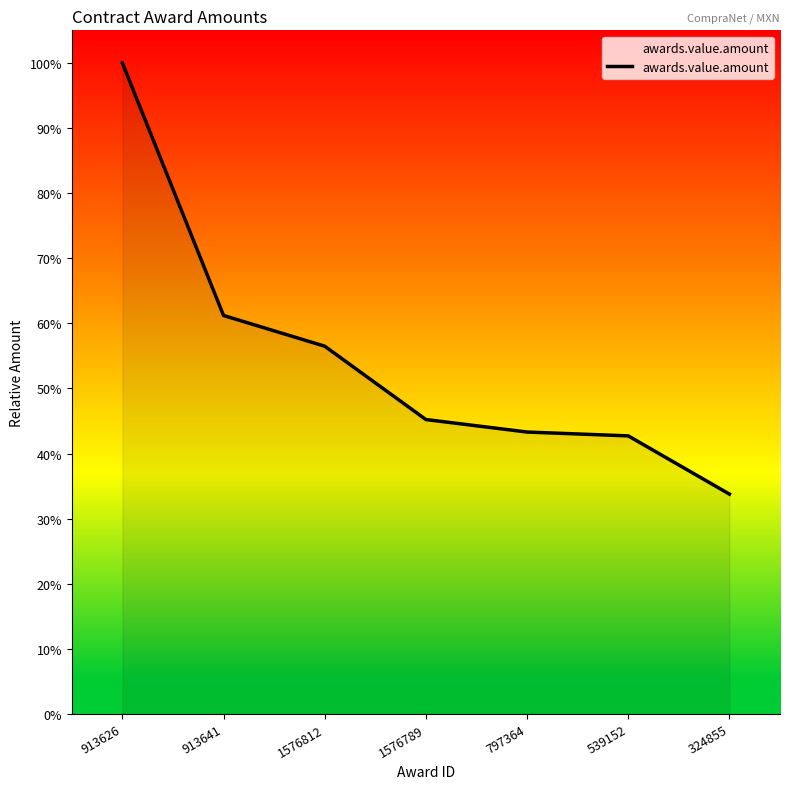

What position from the right is 913626?

7